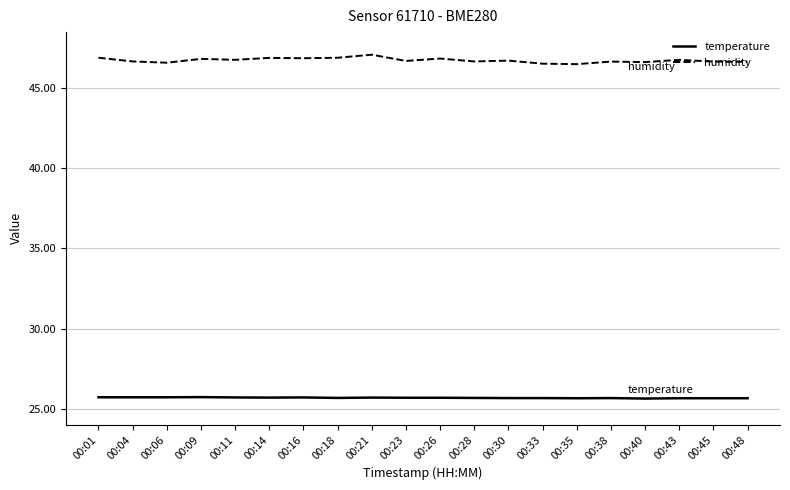

In humidity, how many points are lower than both neighbors (excluding endpoints)?

7